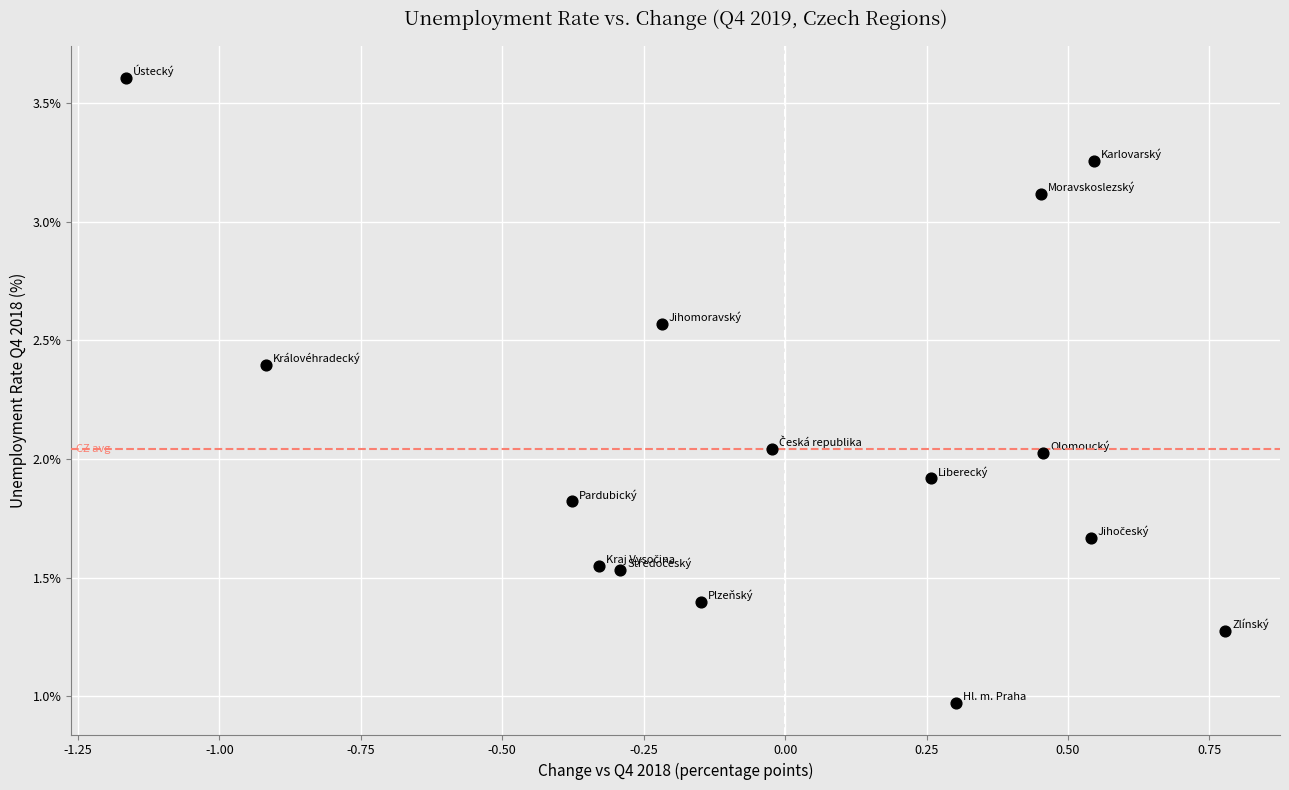

What is the range of X values (max minus min)?

1.9